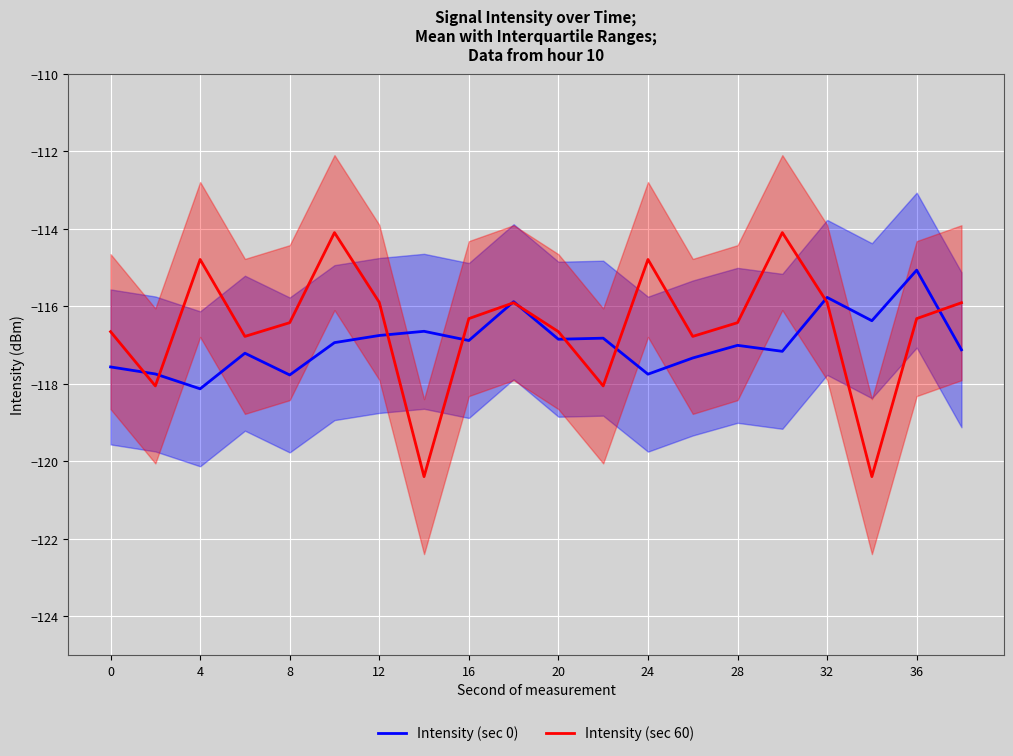

Which category has the lowest value in the Intensity (sec 0) series?

4